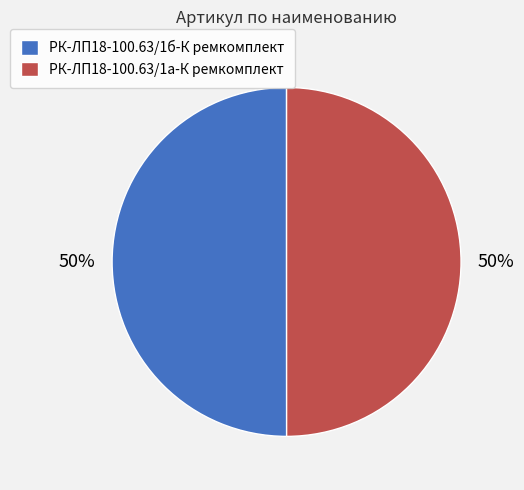

Is the sum of РК-ЛП18-100.63/1а-К ремкомплект and РК-ЛП18-100.63/1б-К ремкомплект greater than half?

Yes